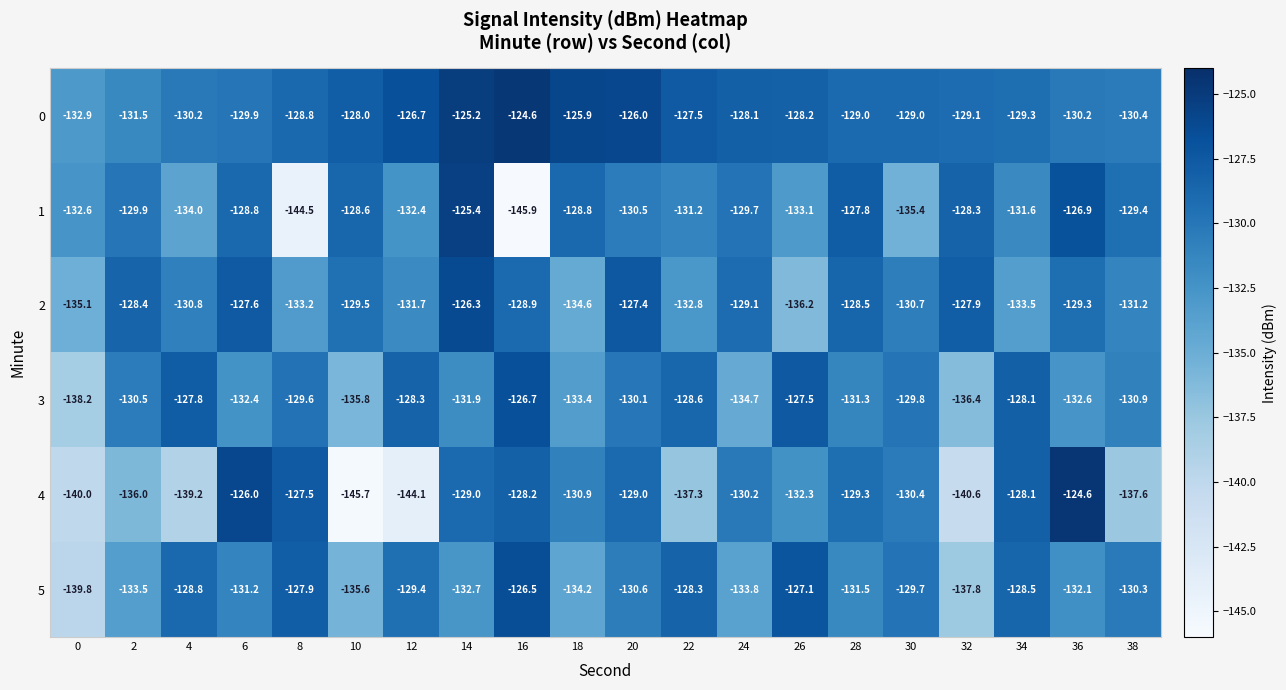

How many categories are shown in the chart?

20